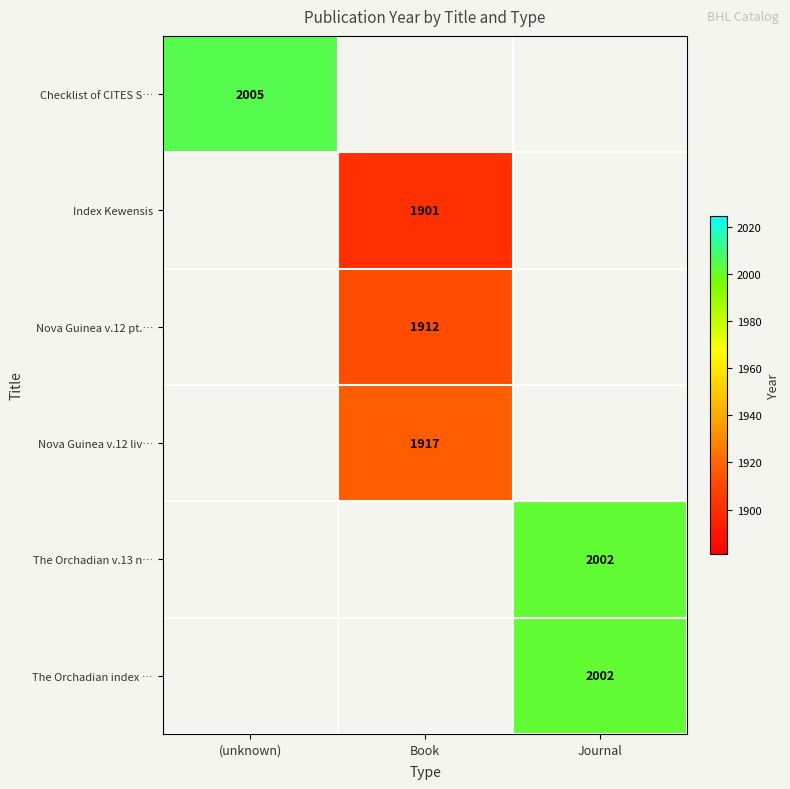

Is the value of Nova Guinea v.12 pt.… at Book greater than the value of Checklist of CITES S… at (unknown)?

No